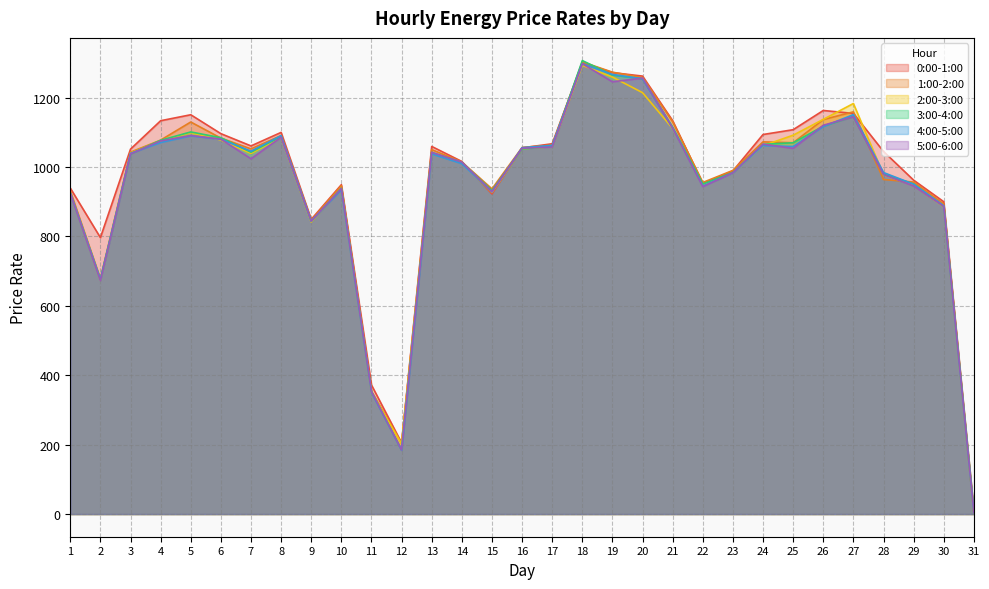

What is the maximum value for 2:00-3:00?

1292.8